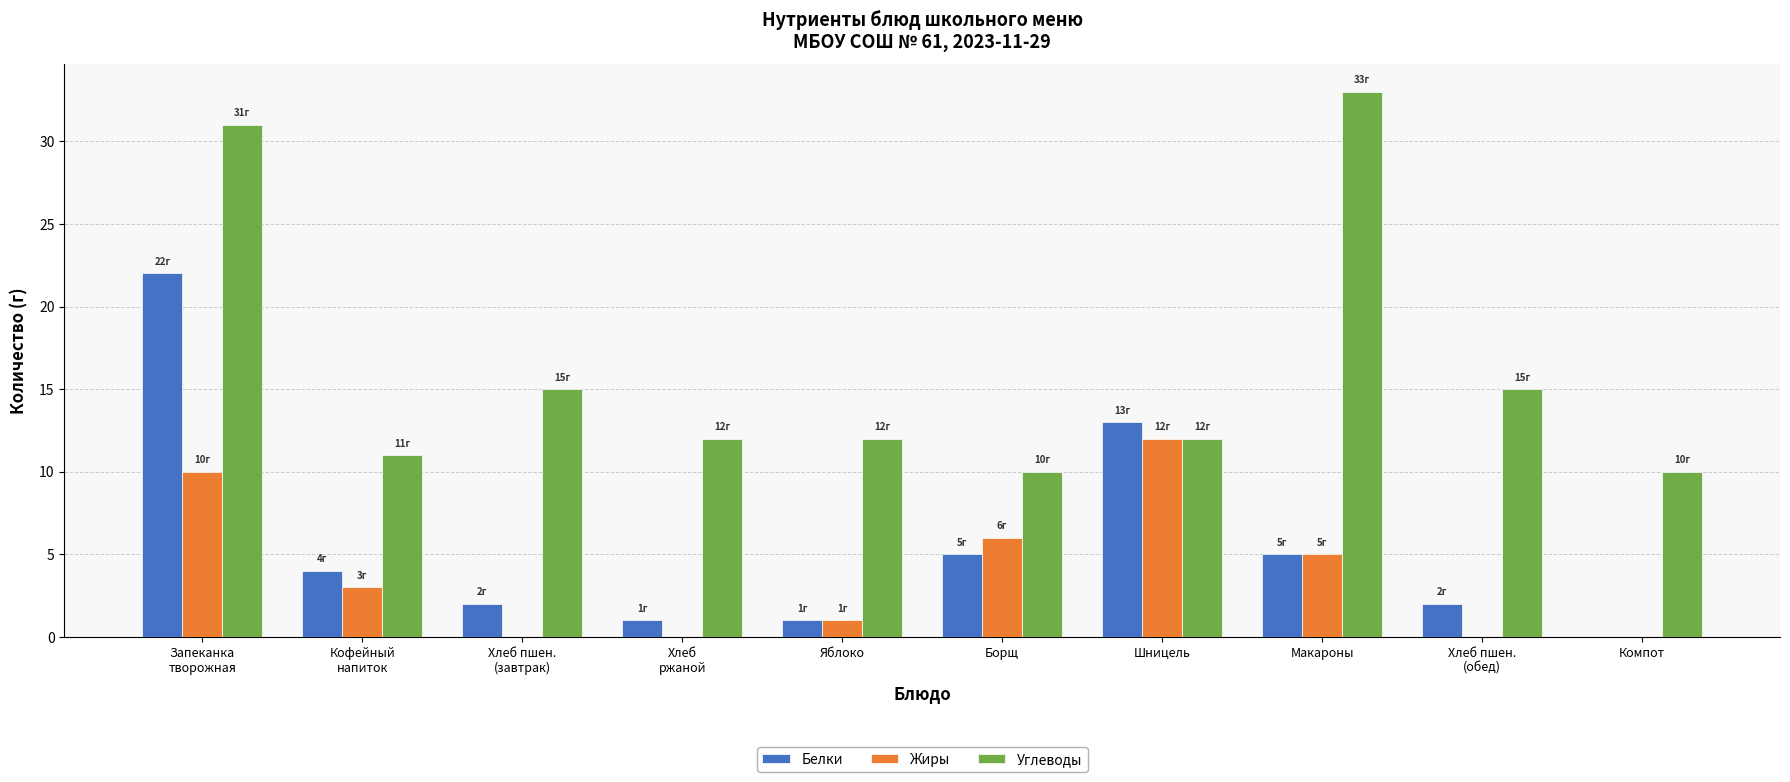

Which series has the widest spread of values?

Углеводы